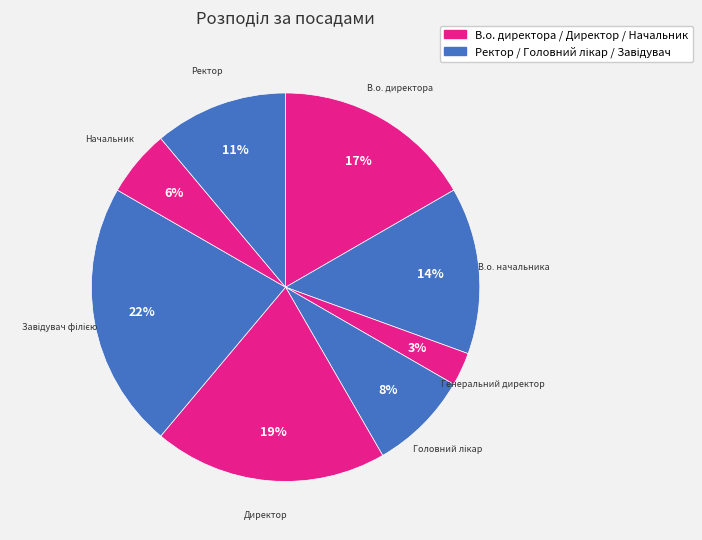

How many segments does this pie chart have?

8